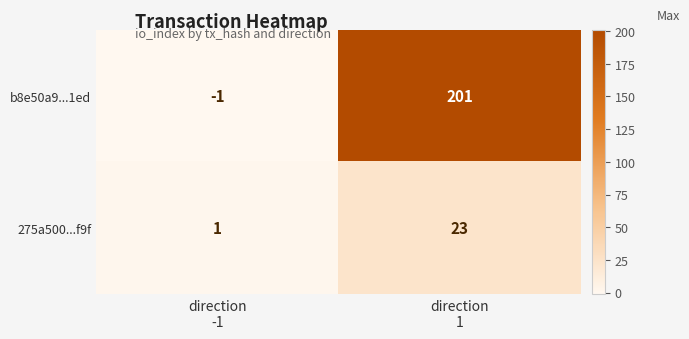

What is the greatest value displayed?

201